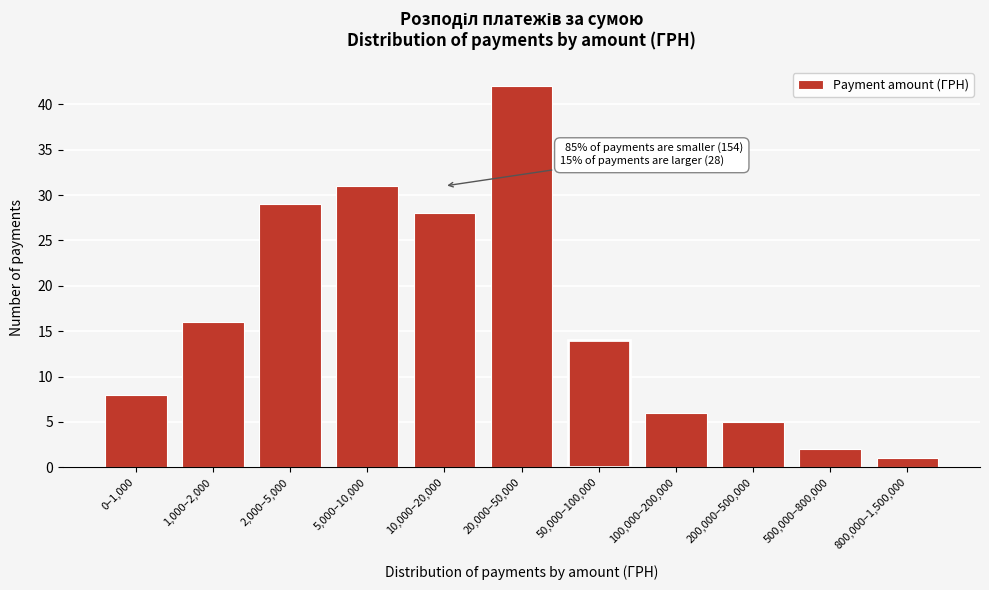

Reading right to left, what are all the values shown in this chart?

800,000–1,500,000=1	500,000–800,000=2	200,000–500,000=5	100,000–200,000=6	50,000–100,000=14	20,000–50,000=42	10,000–20,000=28	5,000–10,000=31	2,000–5,000=29	1,000–2,000=16	0–1,000=8